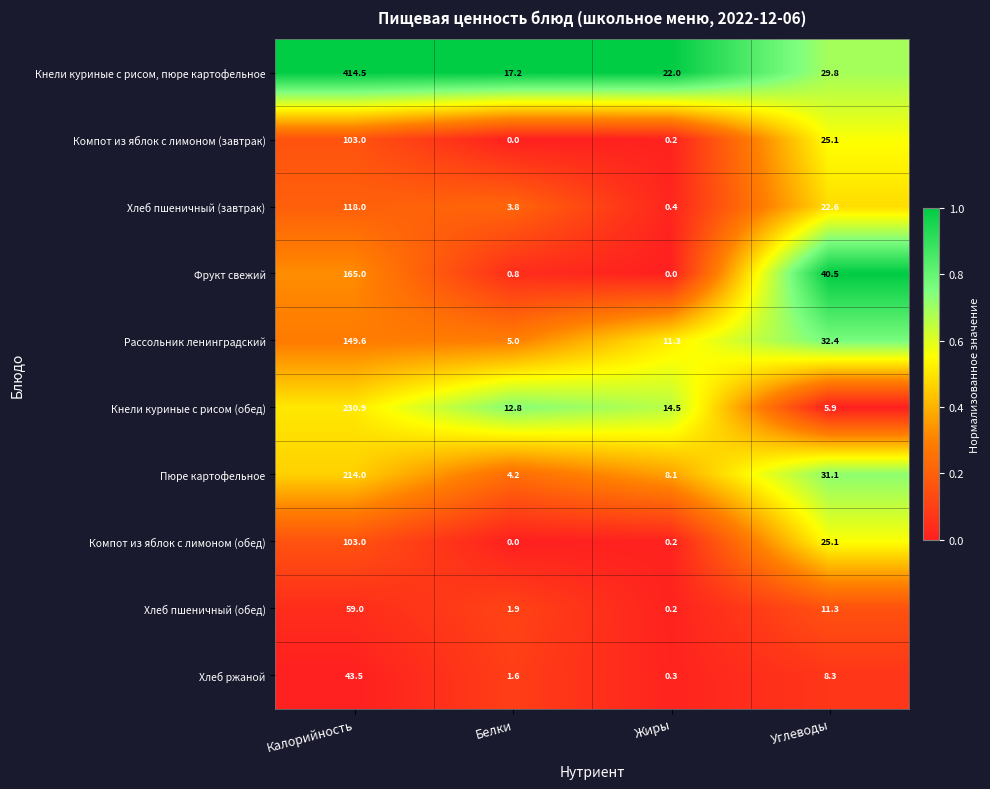

What is the sum of the Хлеб пшеничный (обед) values at Жиры and Углеводы?

11.5